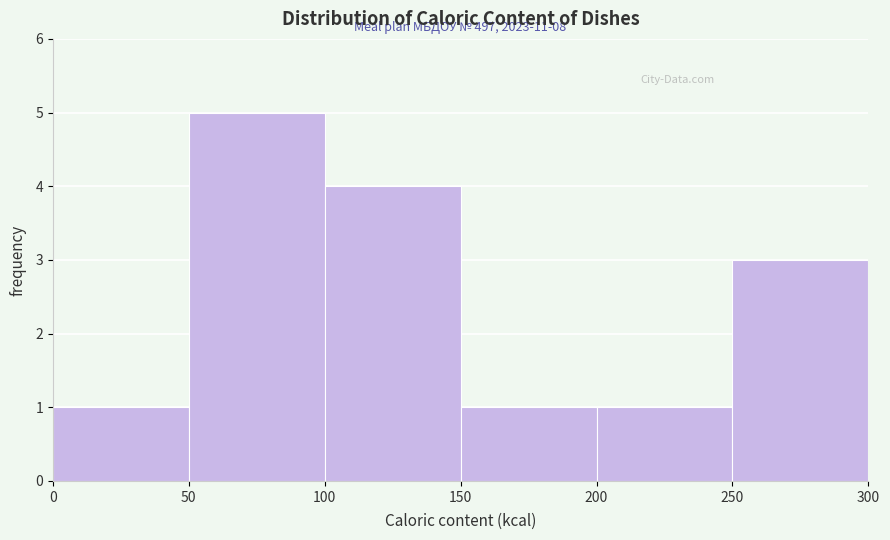

Over which range of the x-axis is the bar tallest?

50 to 100